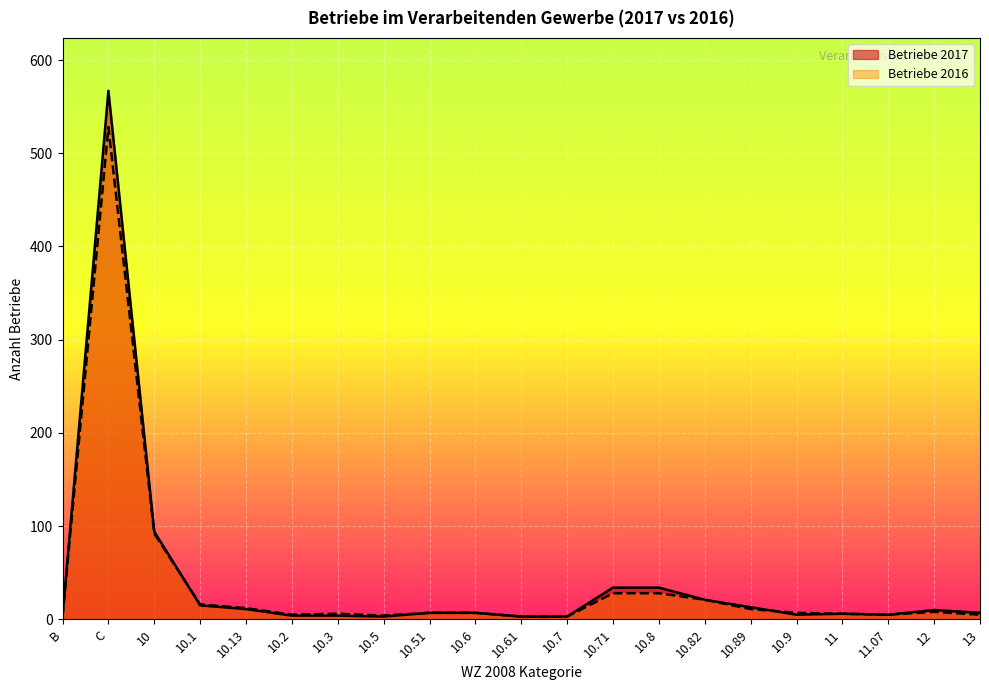

How many lines are shown in the chart?

2